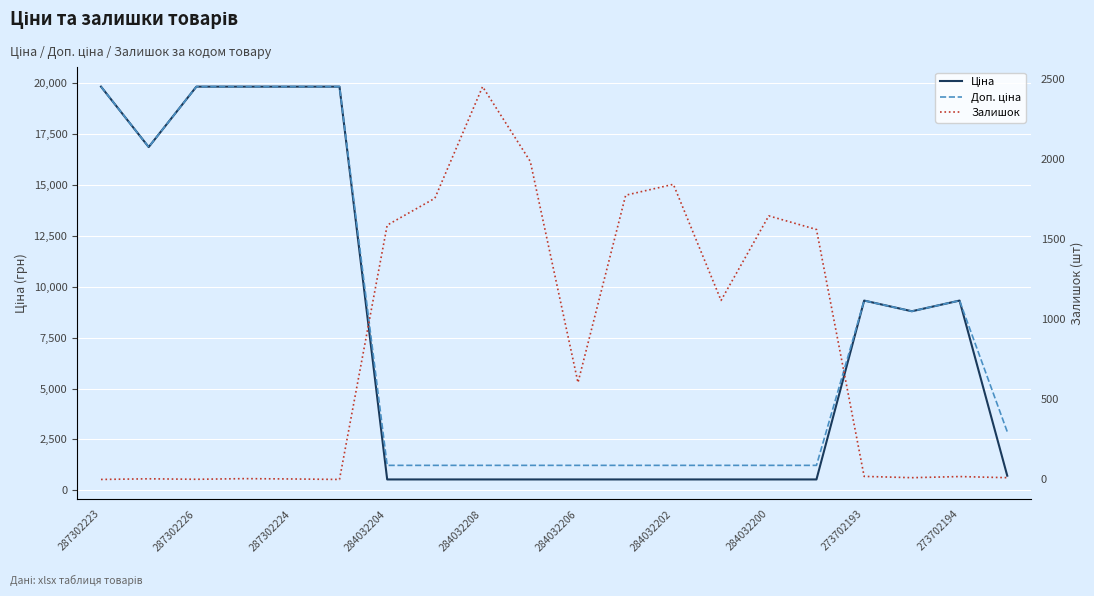

Where is Ціна nearest to the value 10183?

273702193